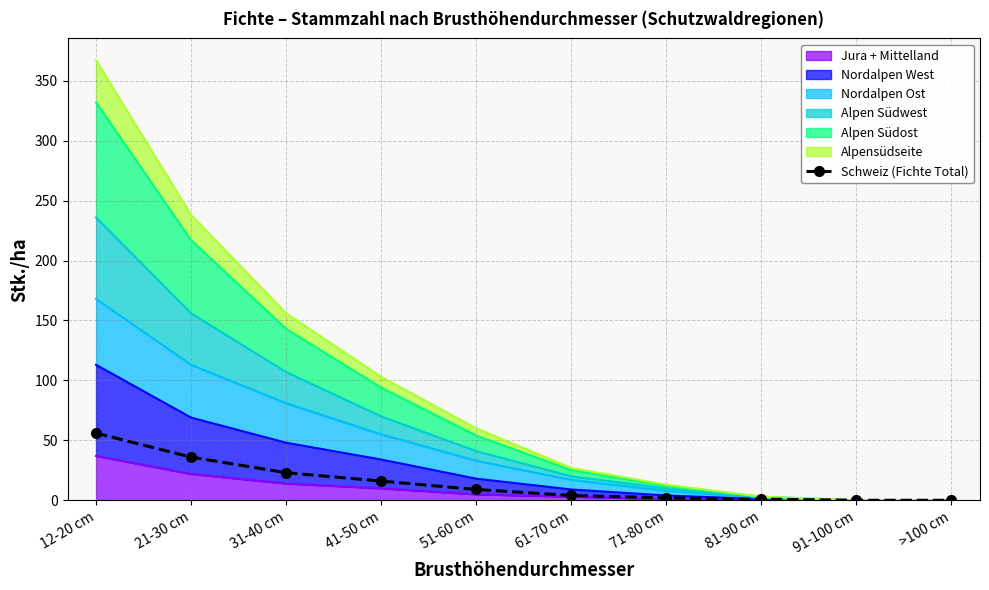

List the labels in order of value, largest first.

12-20 cm, 21-30 cm, 31-40 cm, 41-50 cm, 51-60 cm, 61-70 cm, 71-80 cm, 81-90 cm, 91-100 cm, >100 cm